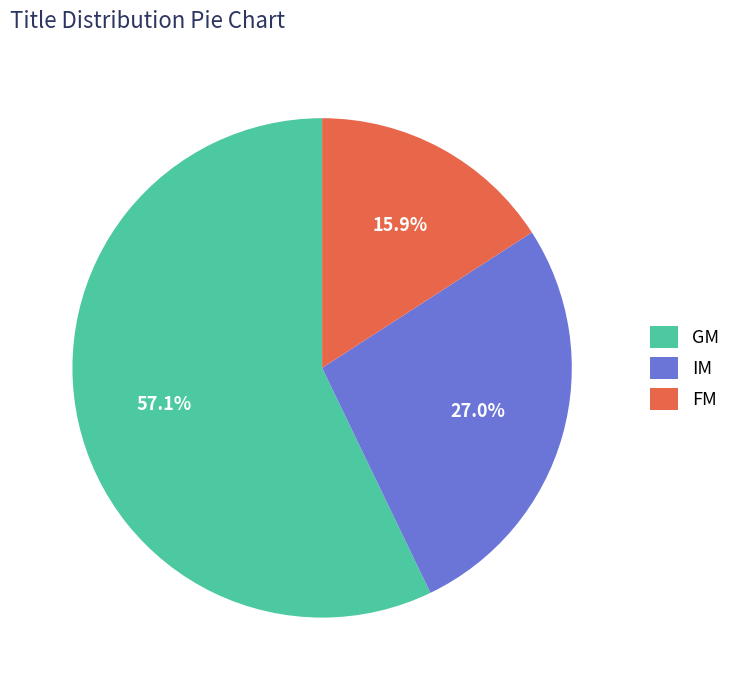

Which has a higher value, IM or FM?

IM